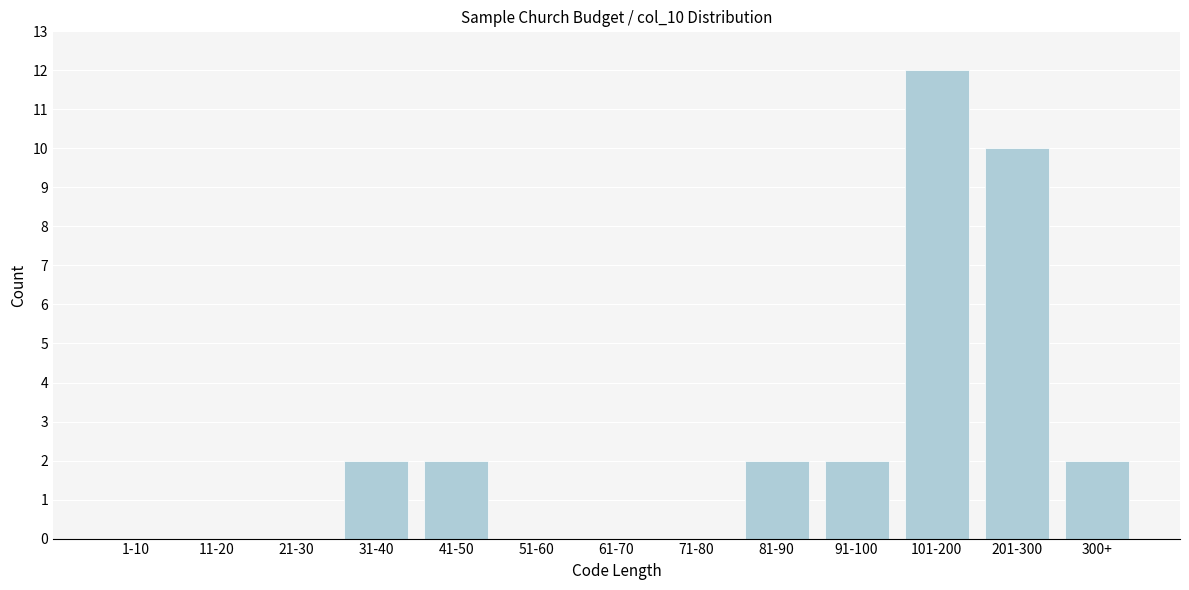

Reading left to right, list all the values displayed in this chart.

1-10=0	11-20=0	21-30=0	31-40=2	41-50=2	51-60=0	61-70=0	71-80=0	81-90=2	91-100=2	101-200=12	201-300=10	300+=2